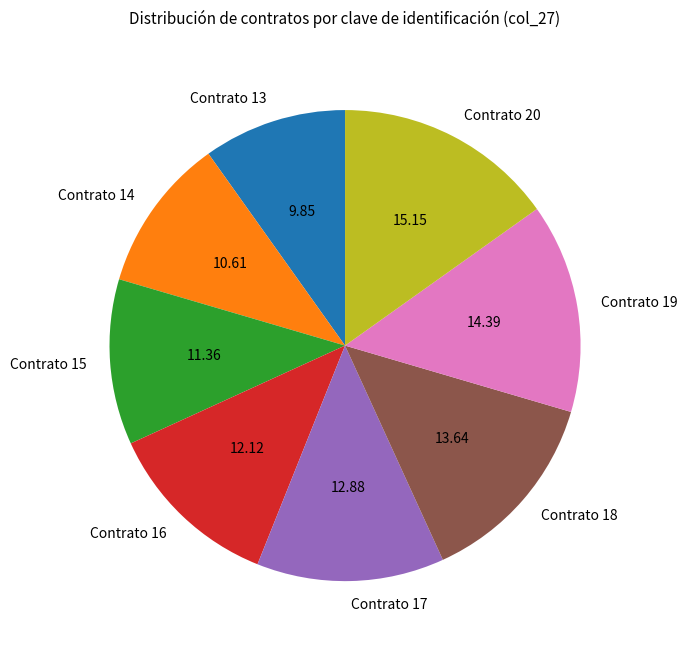

How many slices are in this pie chart?

8